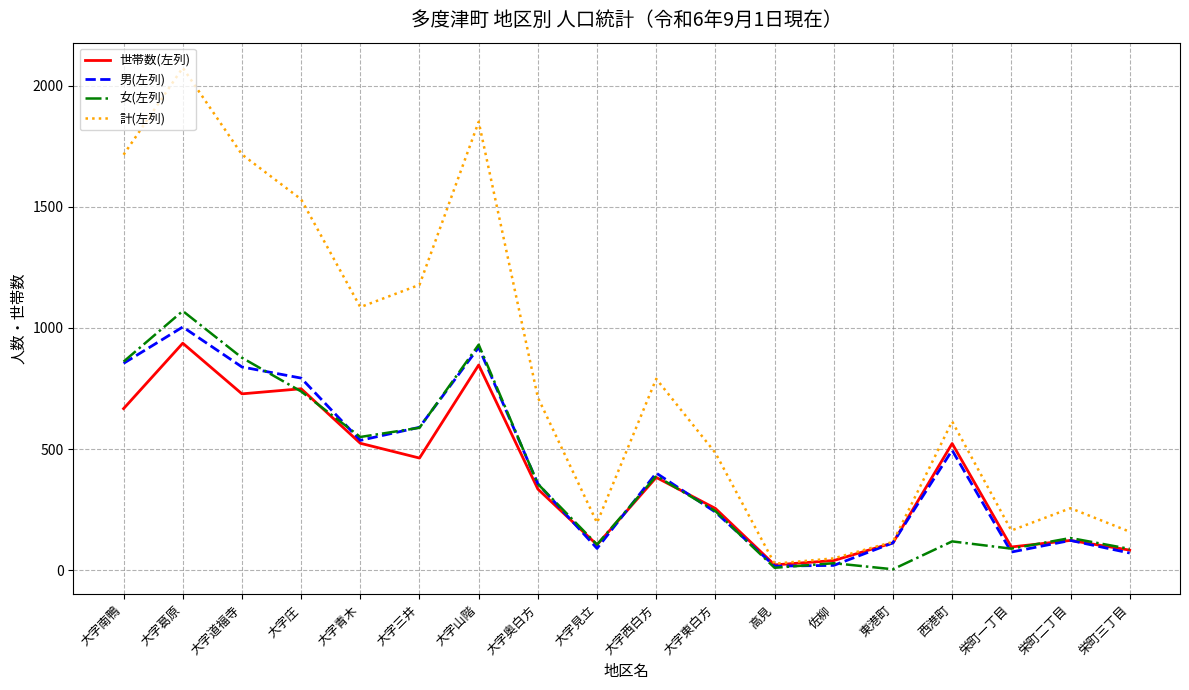

Which series changed the most between 大字西白方 and 栄町三丁目?

計(左列)